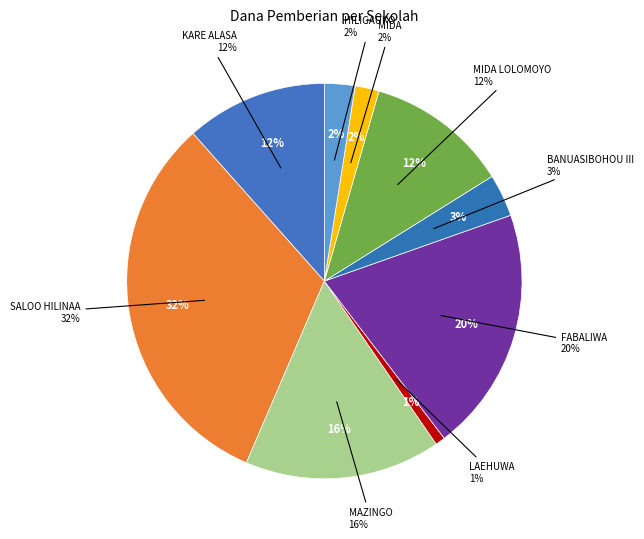

How many segments does this pie chart have?

9